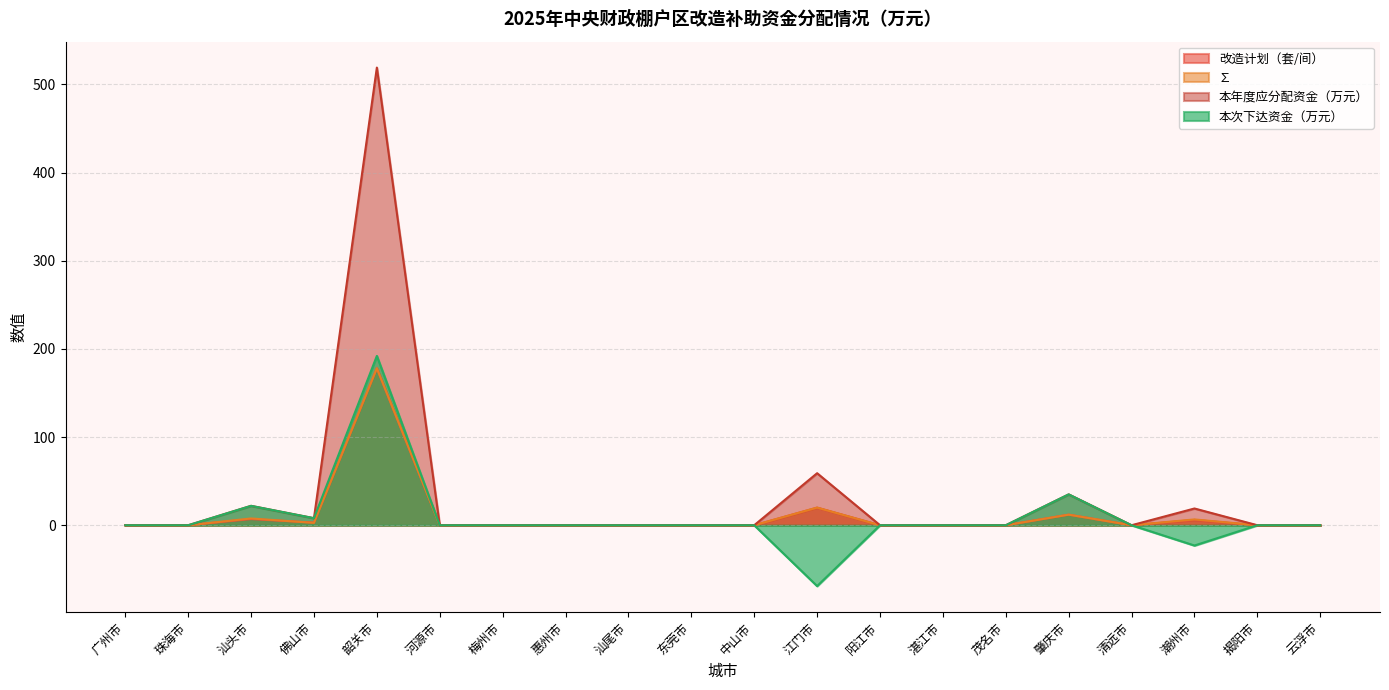

Where is 改造计划（套/间） nearest to the value 89?

江门市